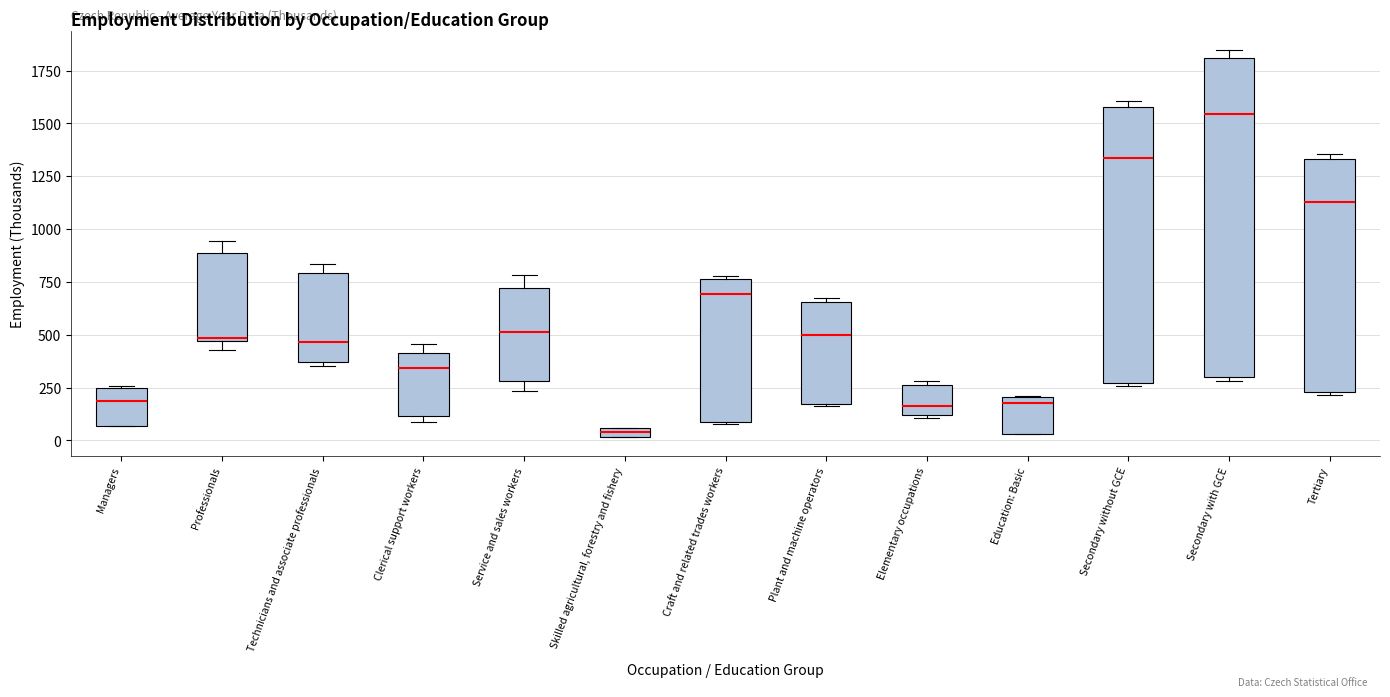

Which box's median line is the lowest?

Skilled agricultural, forestry and fishery